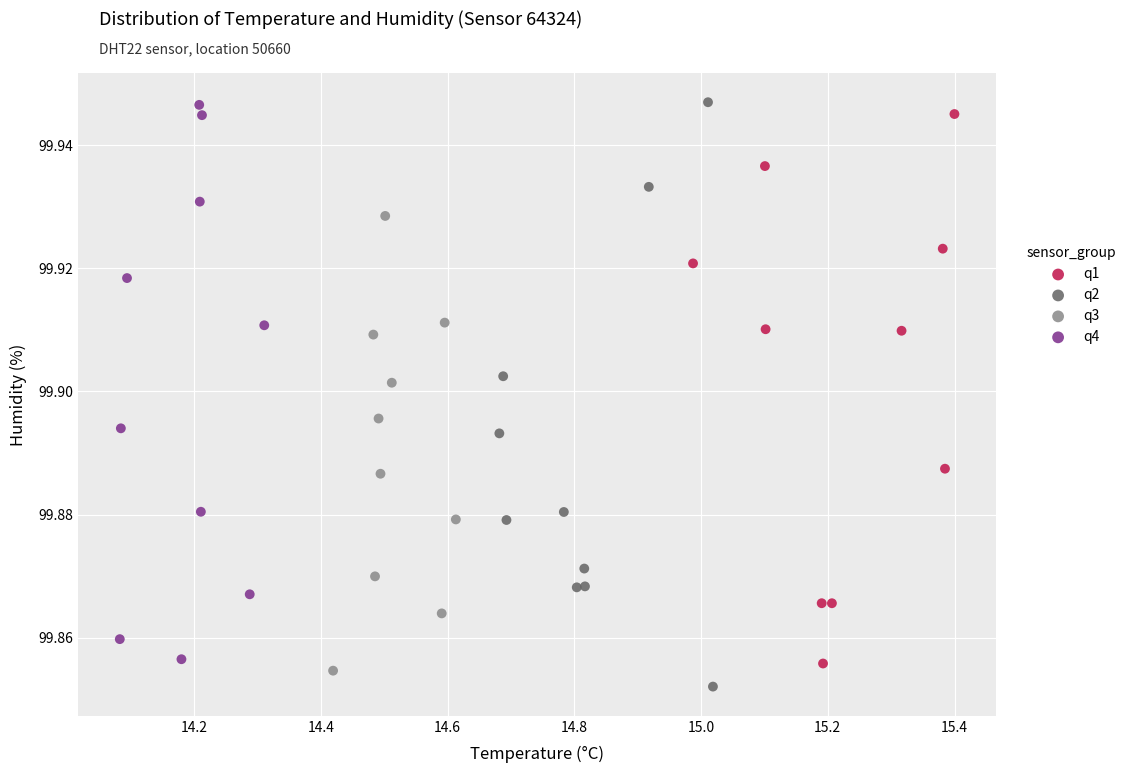

What are all the series names shown in the legend?

q1, q2, q3, q4